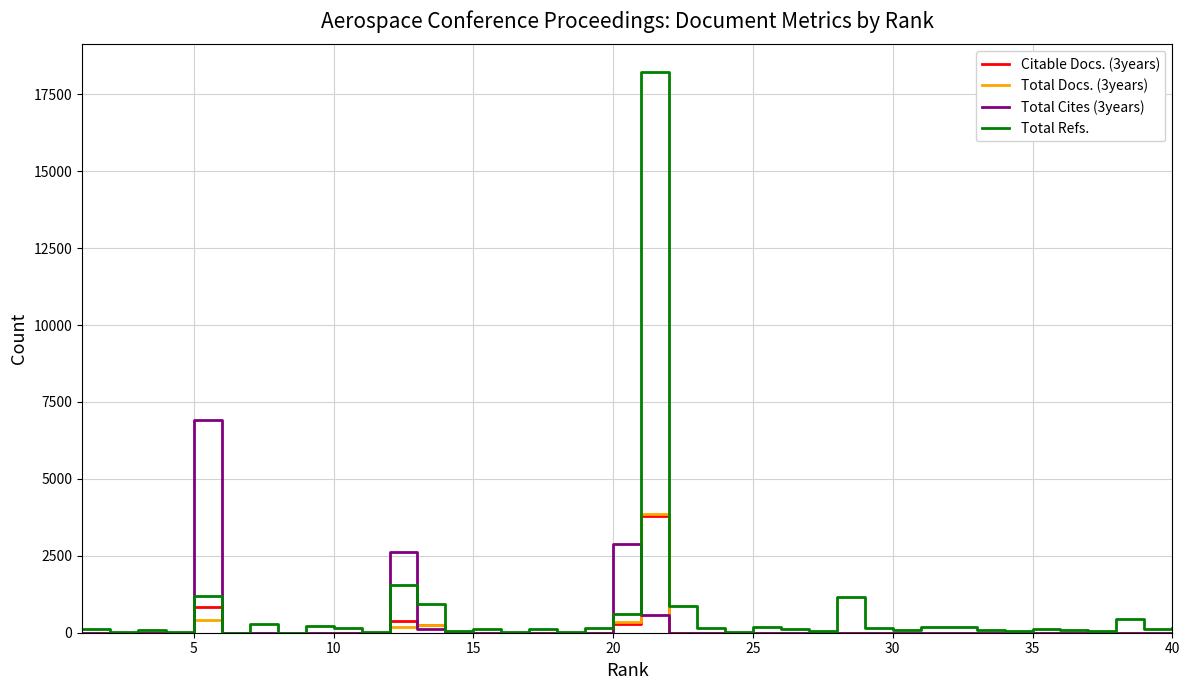

Which series has the largest total across all categories?

Total Refs.